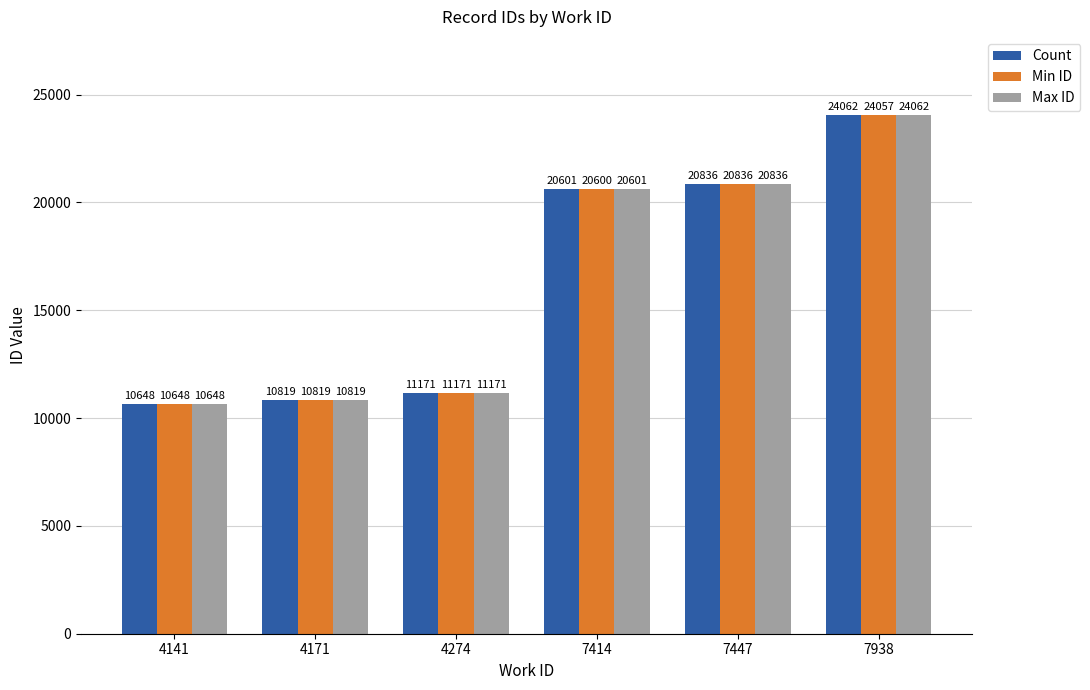

What value does the Count series have at 4171?

10819